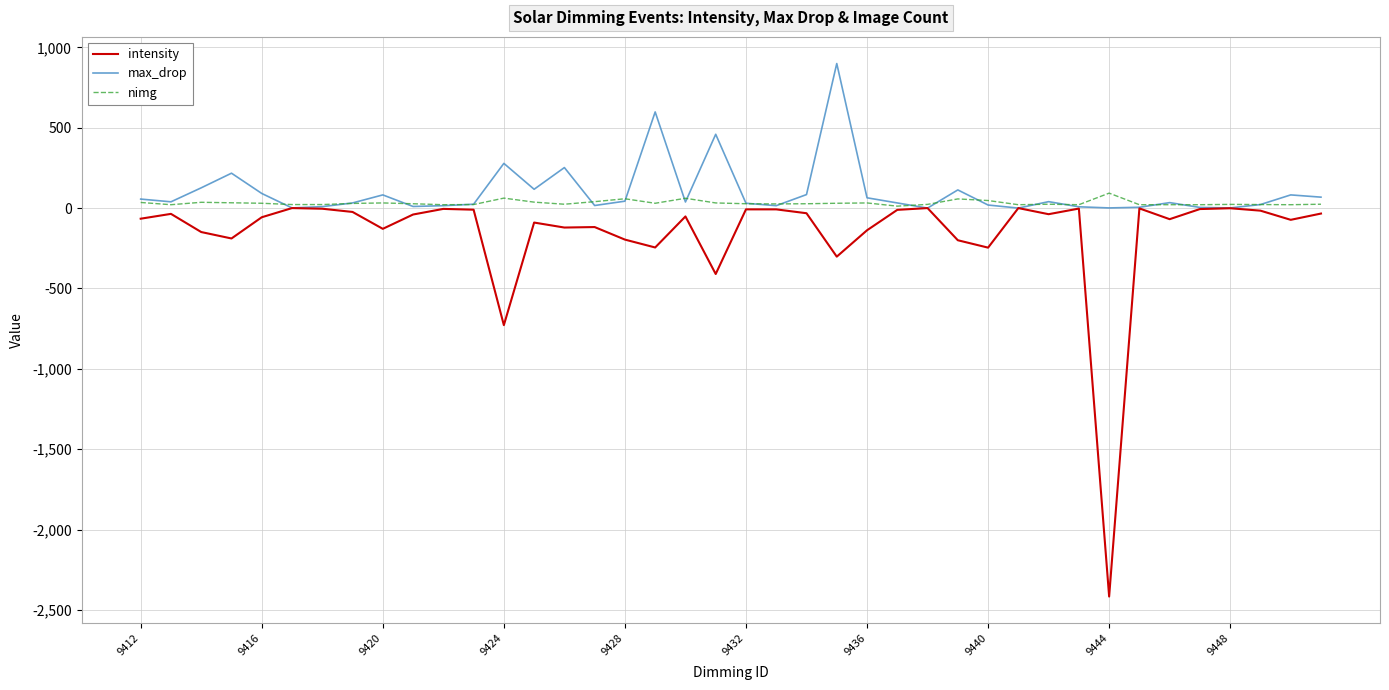

What is the minimum value for intensity?

-2416